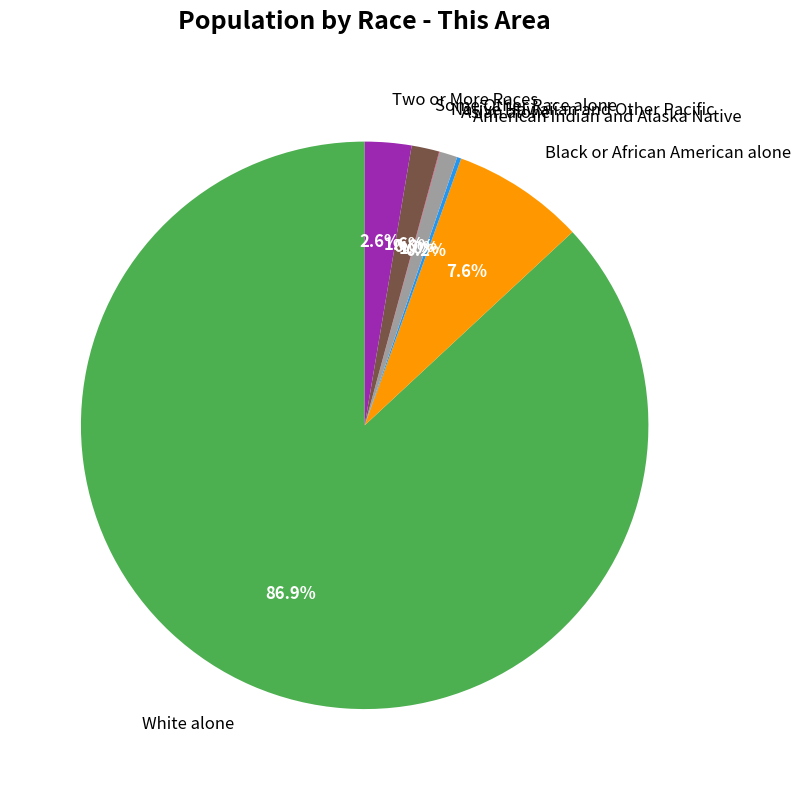

Which category accounts for the majority?

White alone